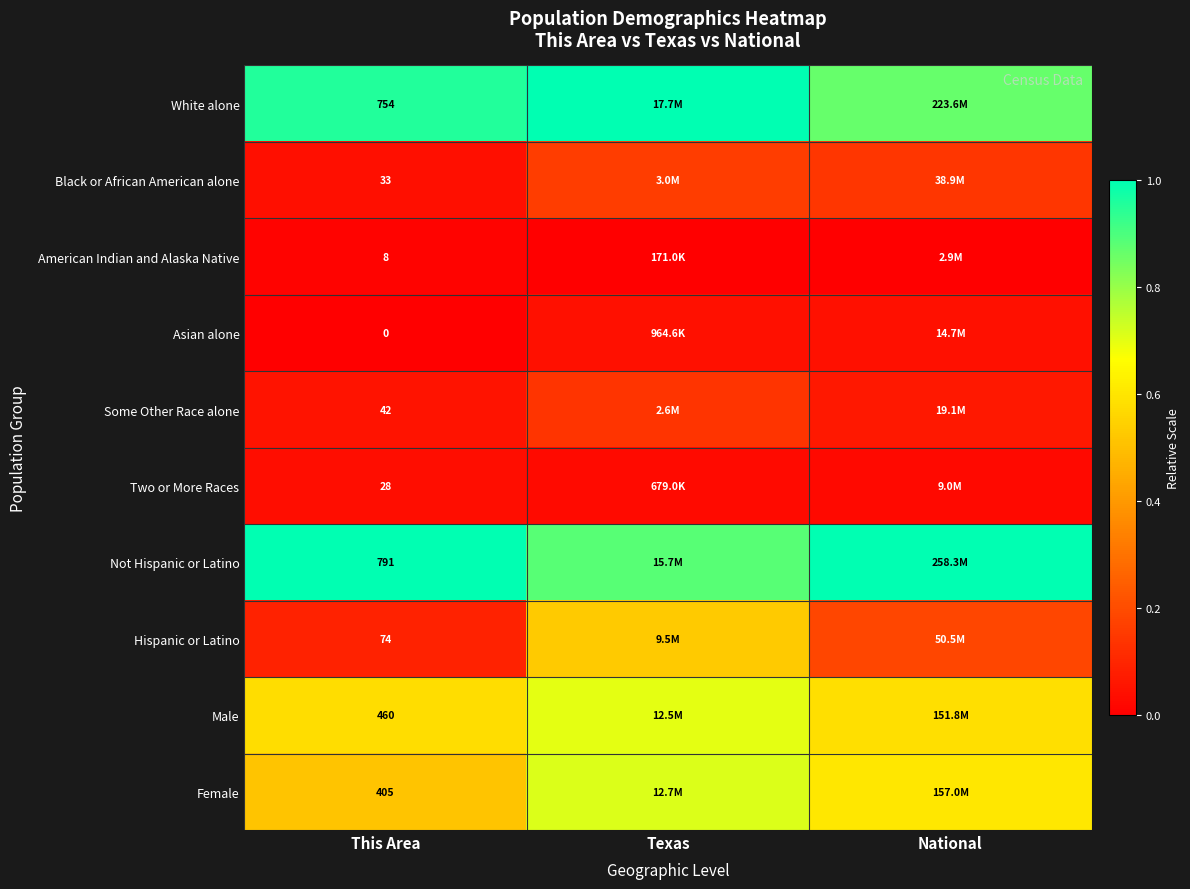

Rank the series at This Area from lowest to highest value.

Asian alone, American Indian and Alaska Native, Two or More Races, Black or African American alone, Some Other Race alone, Hispanic or Latino, Female, Male, White alone, Not Hispanic or Latino